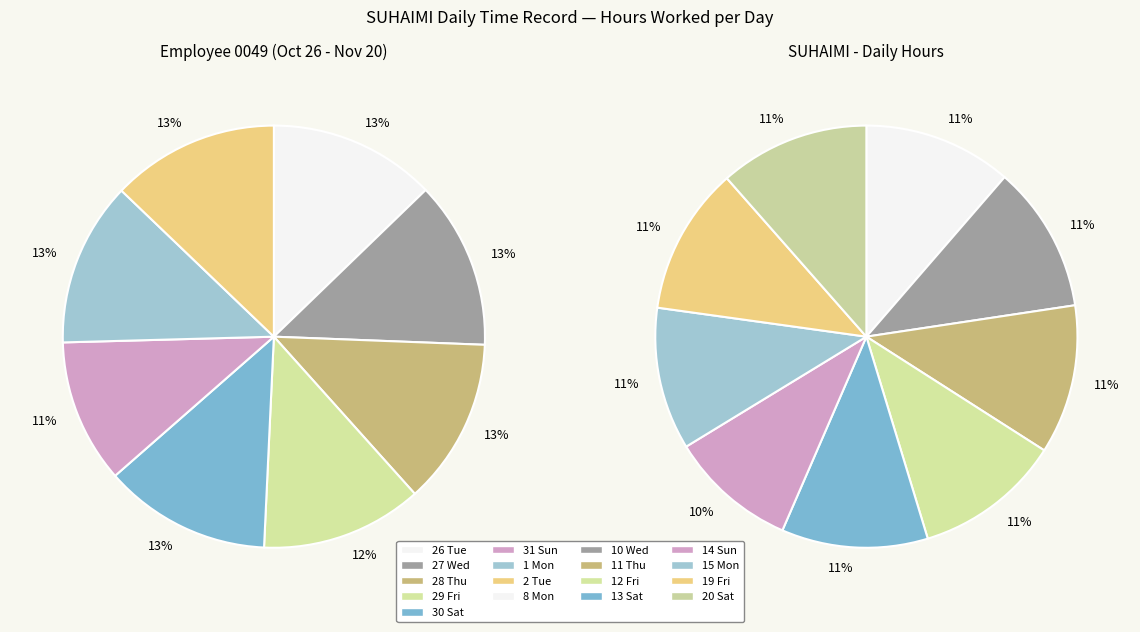

Is there a majority slice in this chart?

No